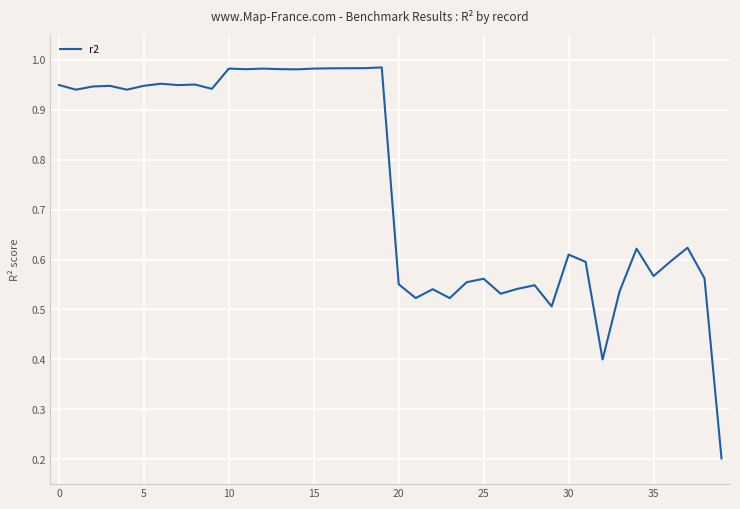

What is the difference between the maximum and minimum values?

0.8